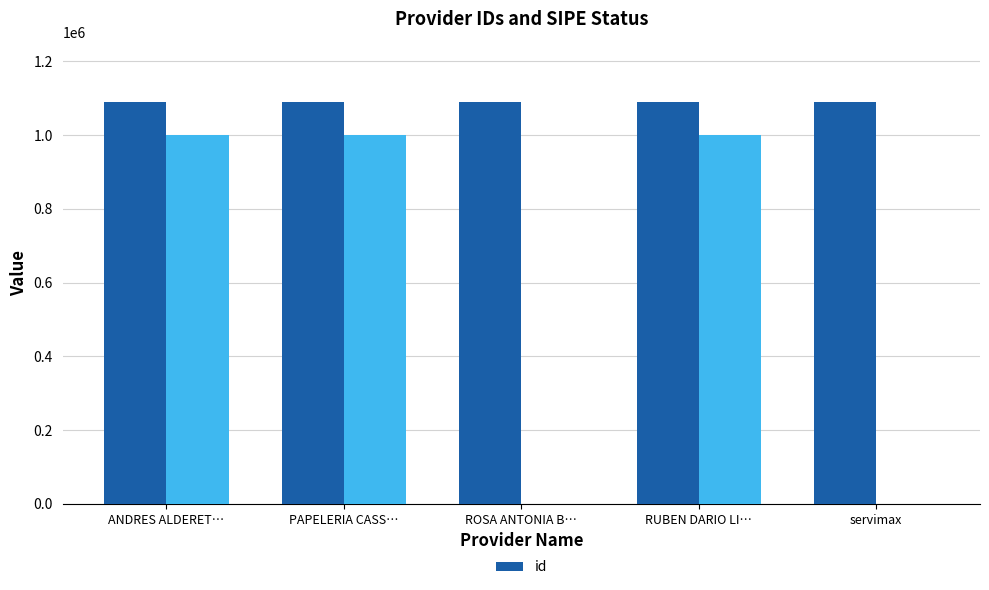

Read the id value at PAPELERIA CASS….

1089675